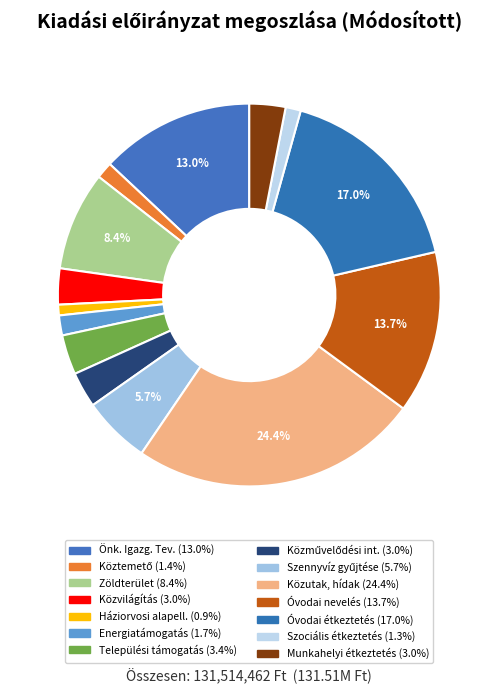

Does Önk. Igazg. Tev. represent more than half of the total?

No